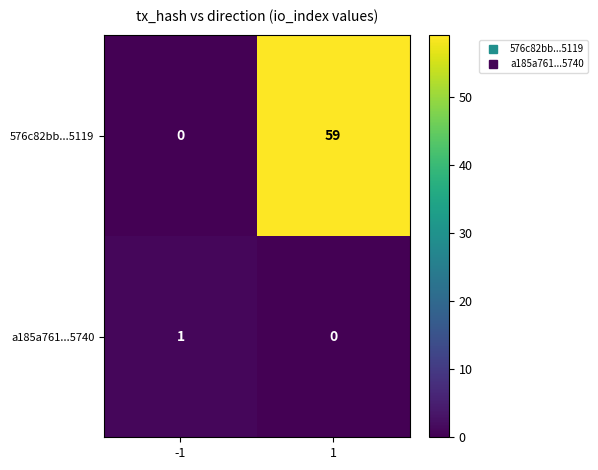

Which series has the widest spread of values?

576c82bb...5119